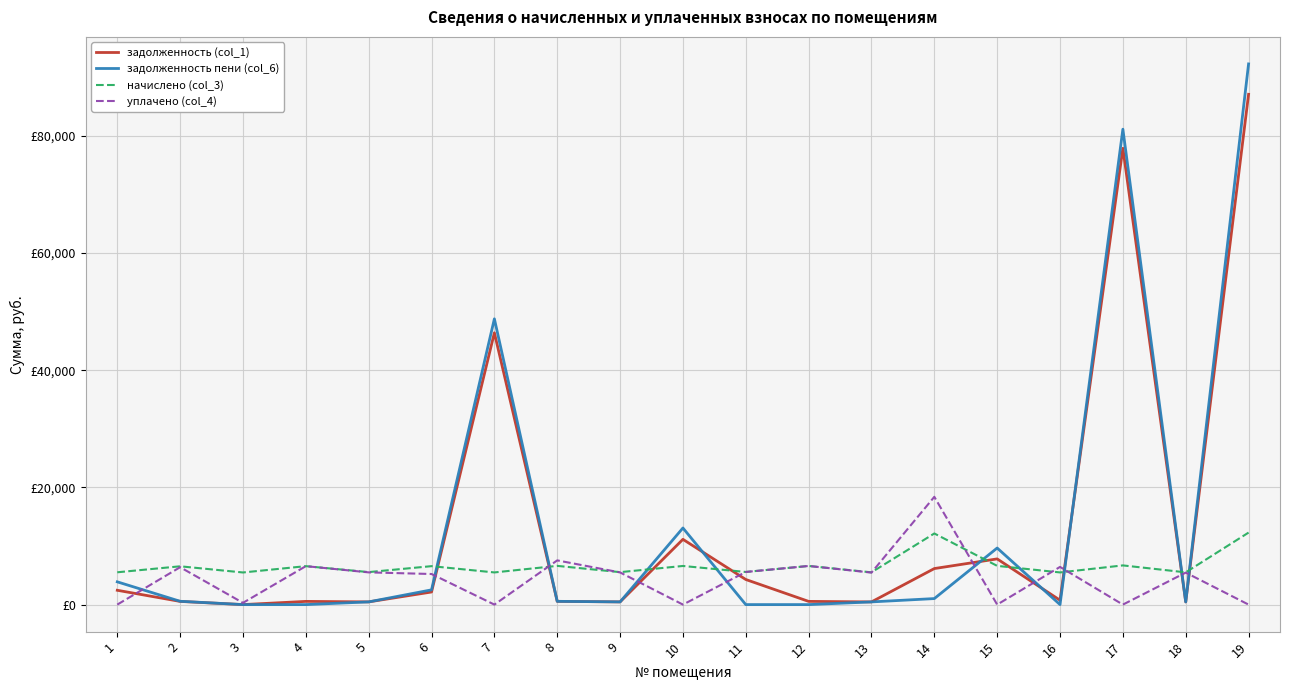

What are all the series names shown in the legend?

задолженность (col_1), задолженность пени (col_6), начислено (col_3), уплачено (col_4)